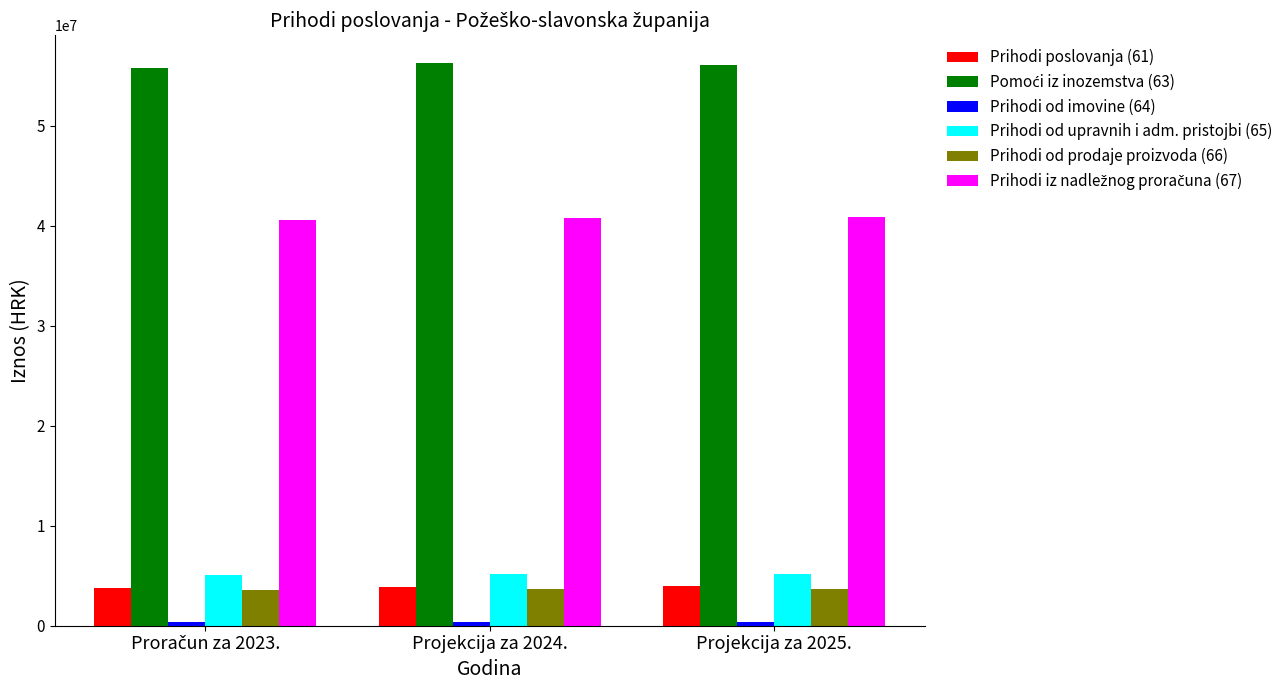

What is the average value of the Prihodi poslovanja (61) series?

3879633.3